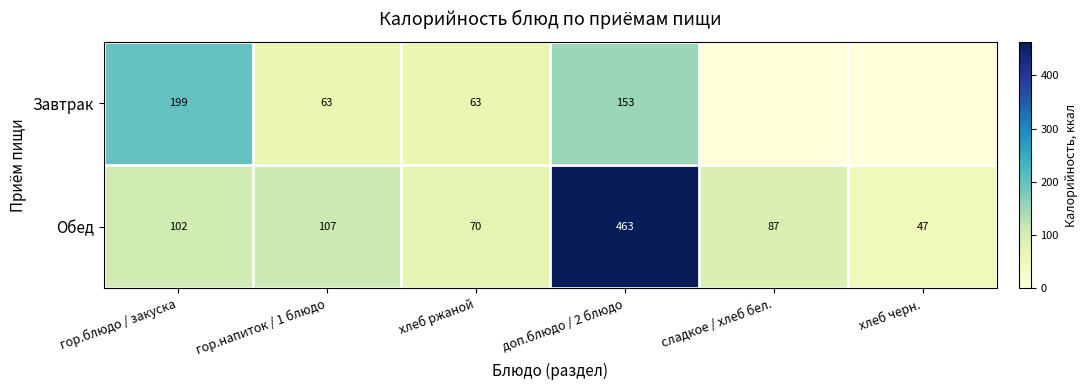

Is the value of Завтрак at гор.напиток / 1 блюдо greater than the value of Обед at хлеб черн.?

Yes